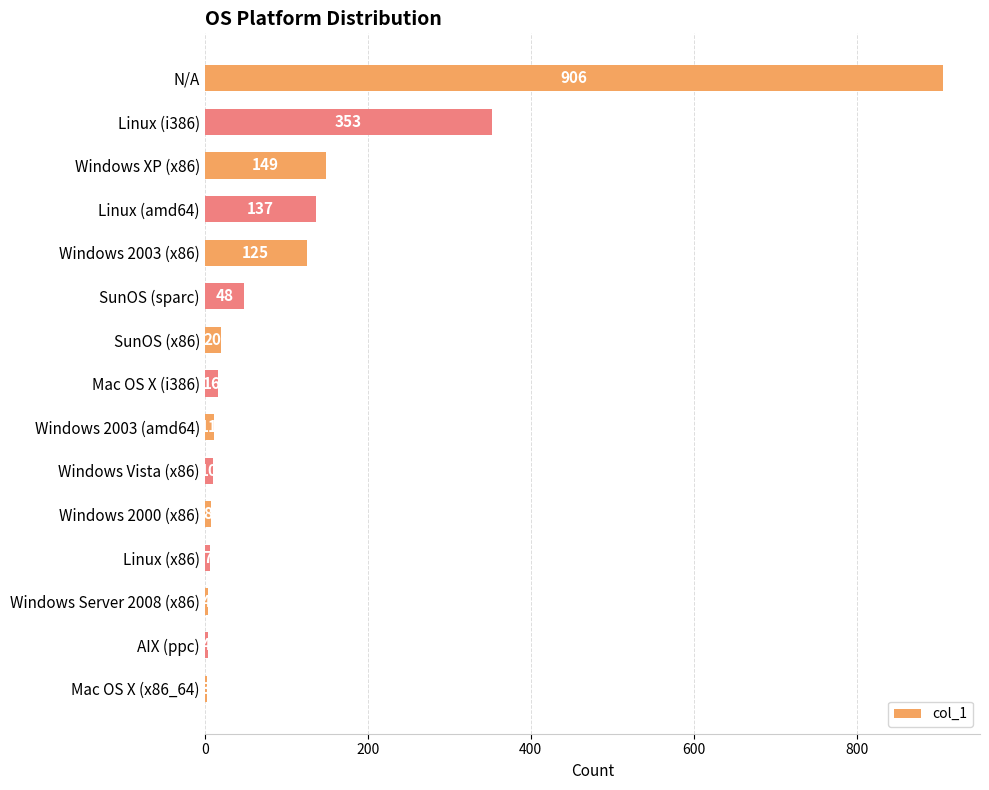

Where is the data nearest to the value 454?

Linux (i386)